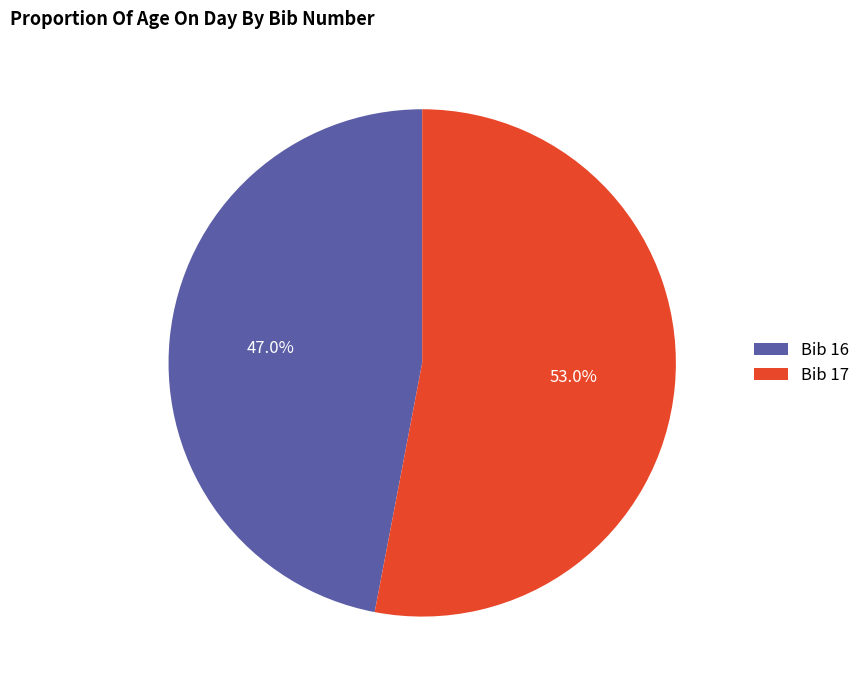

Rank the categories by value from lowest to highest.

Bib 16, Bib 17